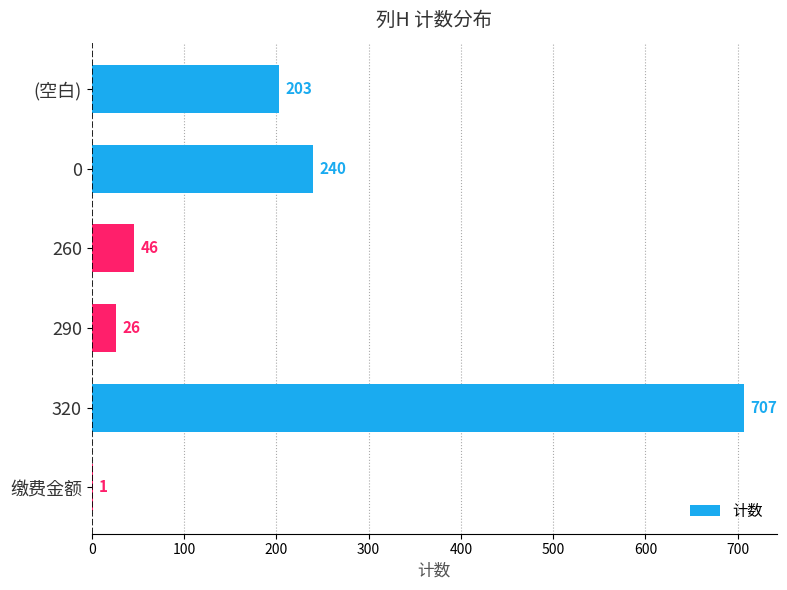

What is the sum of all values?

1223